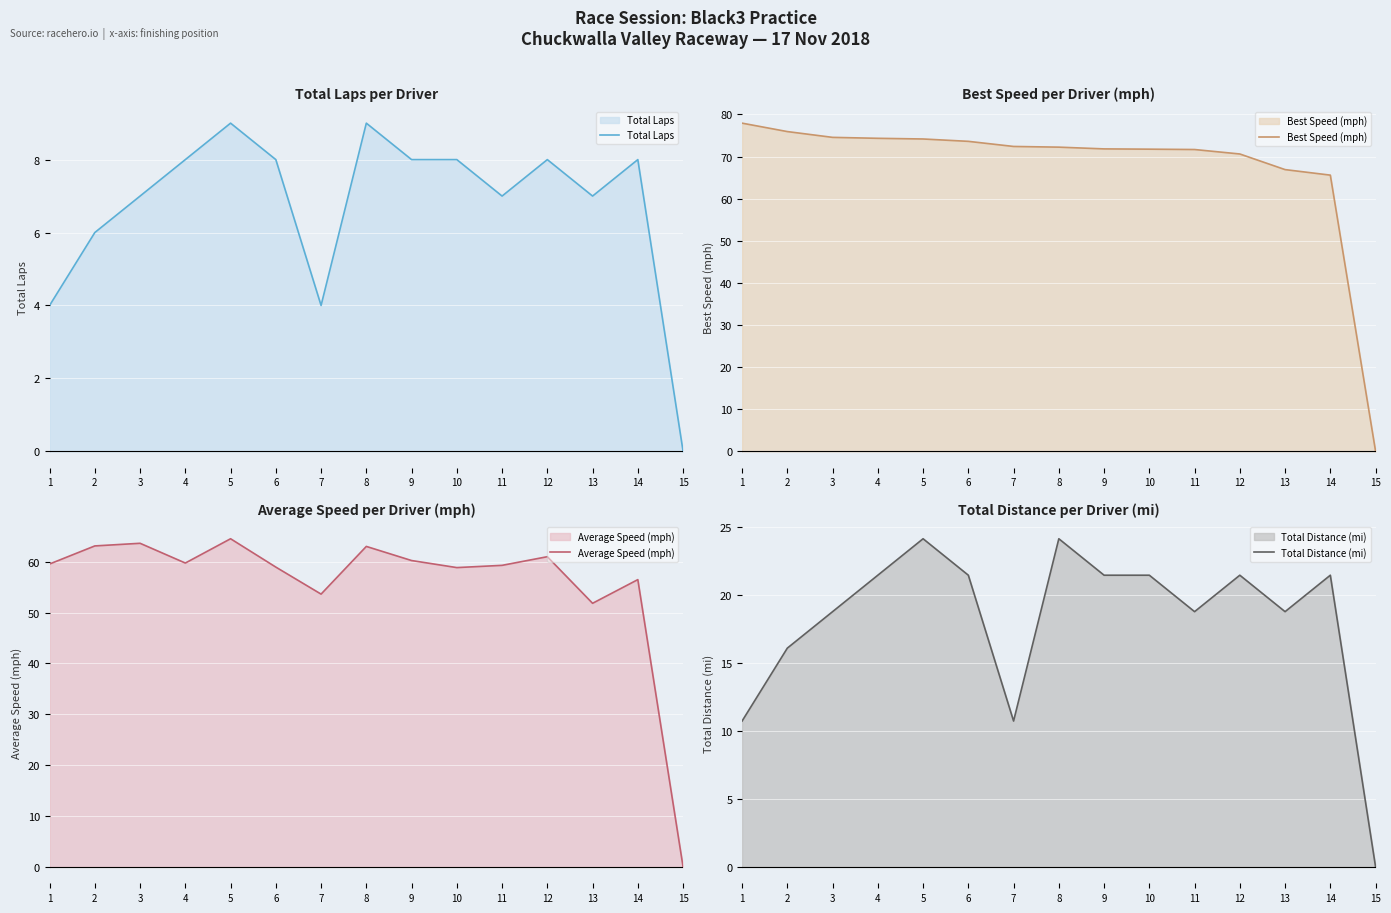

Which has a higher value, 1 or 10?

10